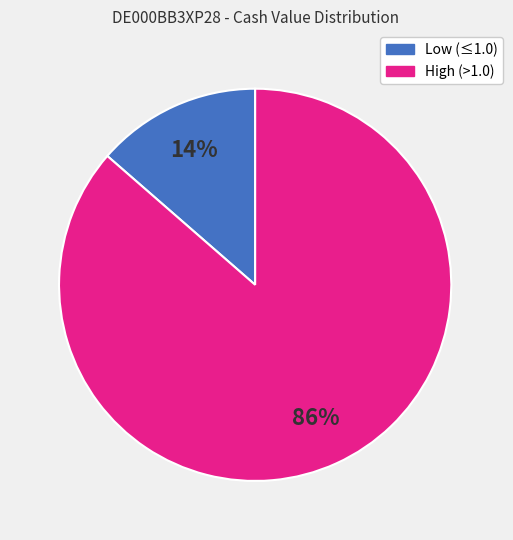

Is there a majority slice in this chart?

Yes